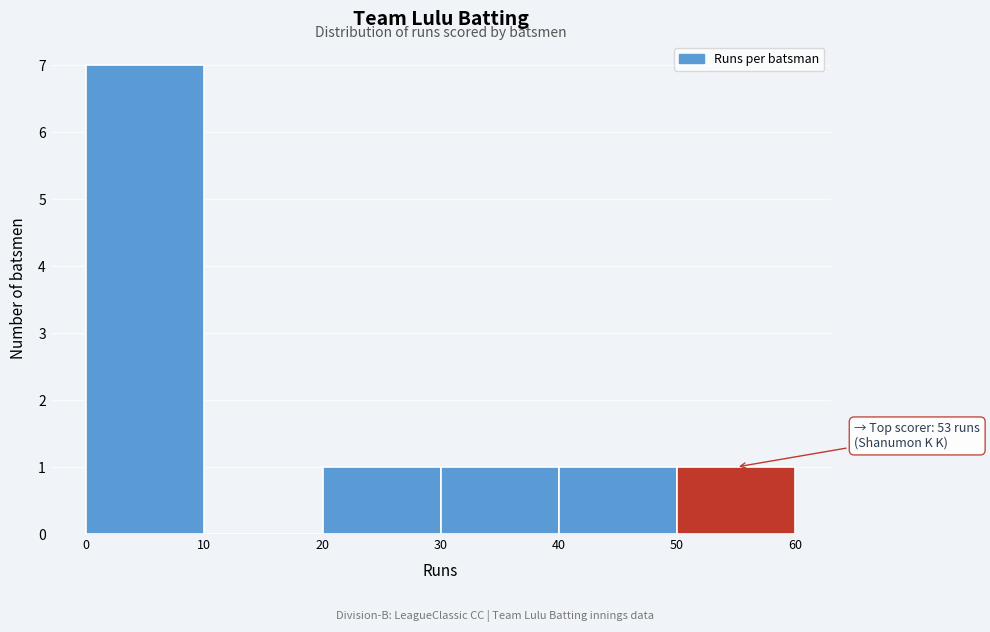

Which range on the x-axis has the tallest bar?

0 to 10